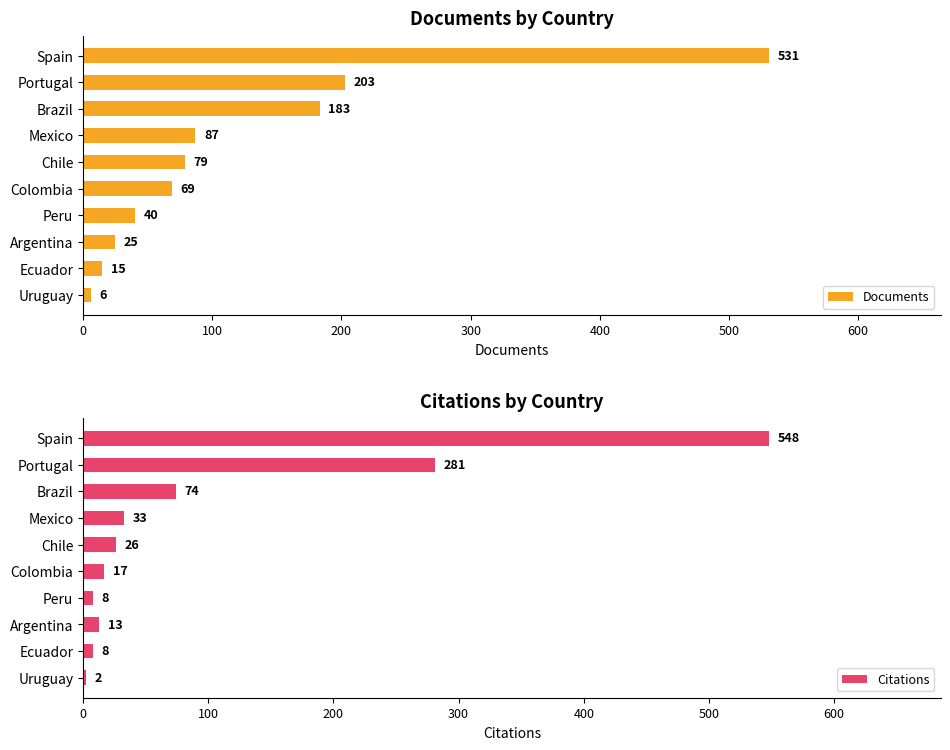

Which series has the largest total across all categories?

Documents